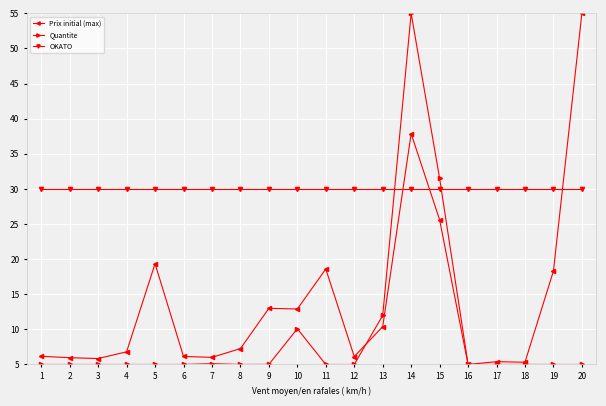

At which label does Prix initial (max) reach its peak?

20